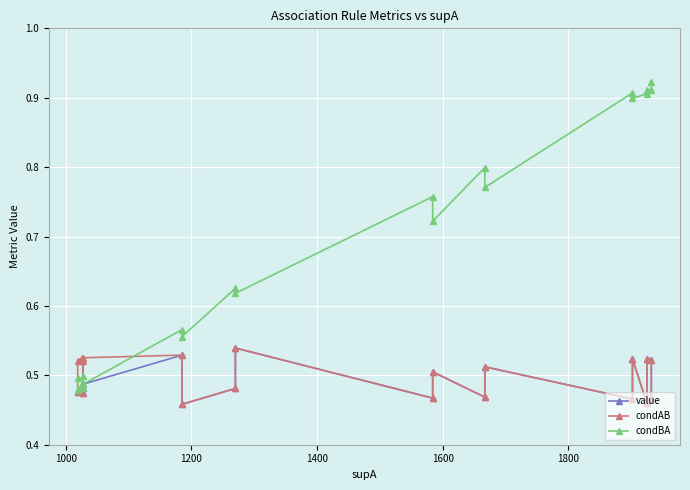

Which series has the widest spread of values?

condBA